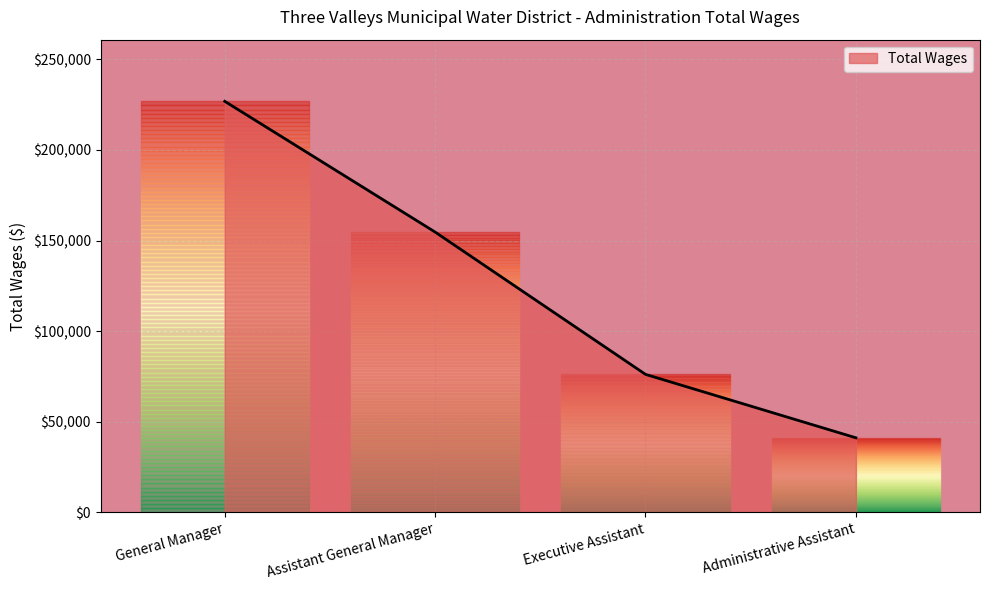

The value at Administrative Assistant is 41097. True or false?

True